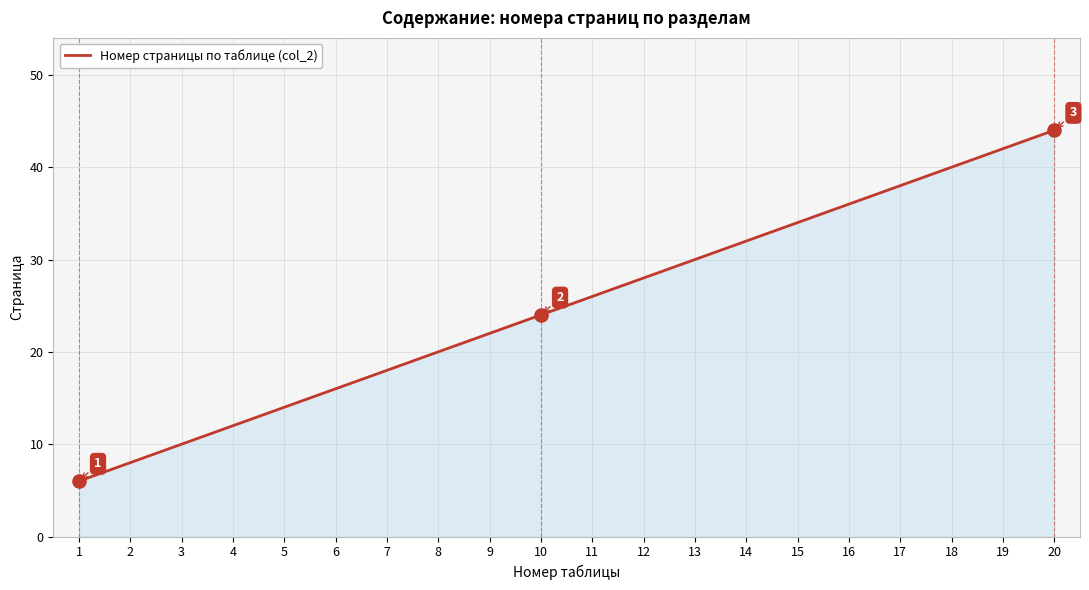

Which has a higher value, 16 or 8?

16